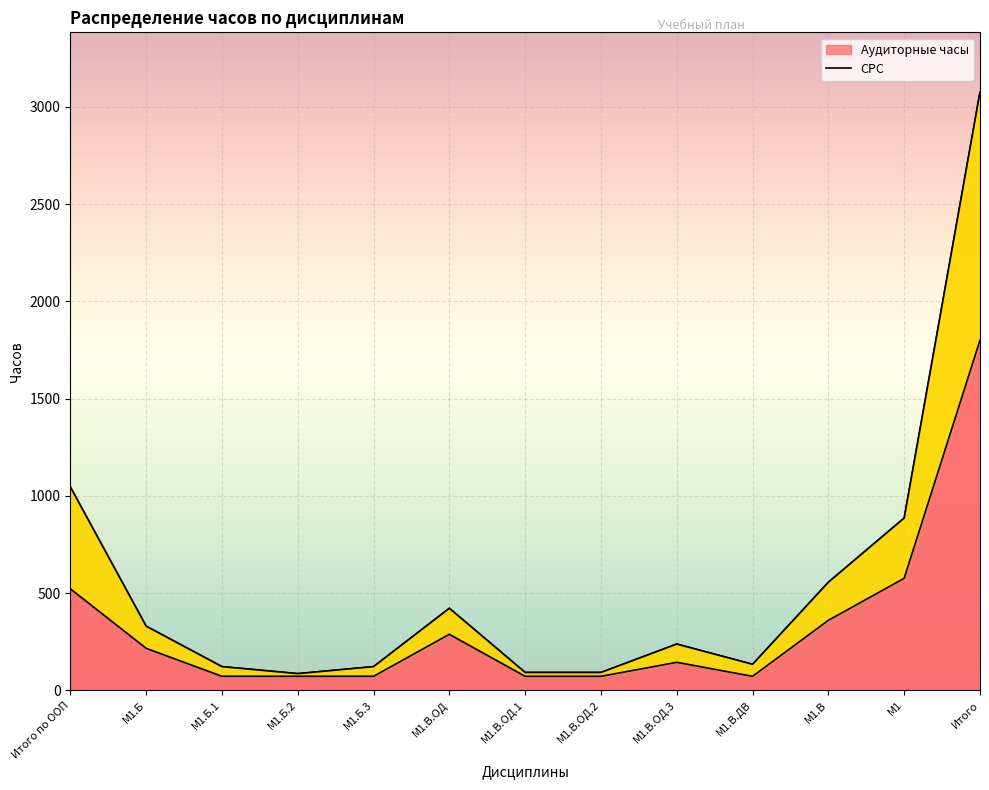

Is it true that СРС equals 37 at М1.В.ОД.2?

False